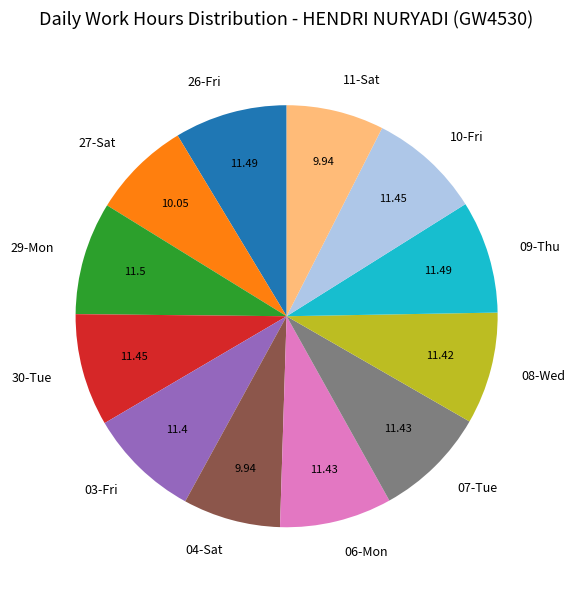

Do 11-Sat and 27-Sat together represent more than half of the pie?

No